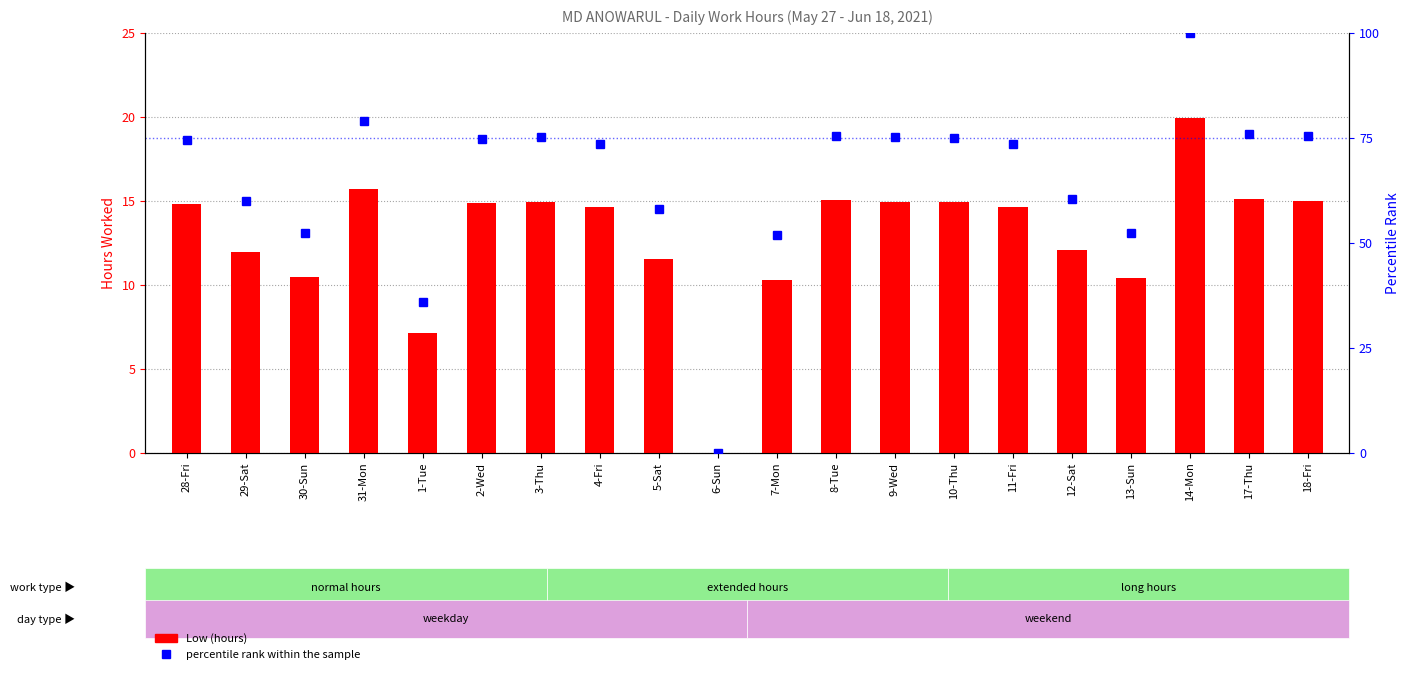

The value of Low (hours) at 5-Sat is 11.5. True or false?

True